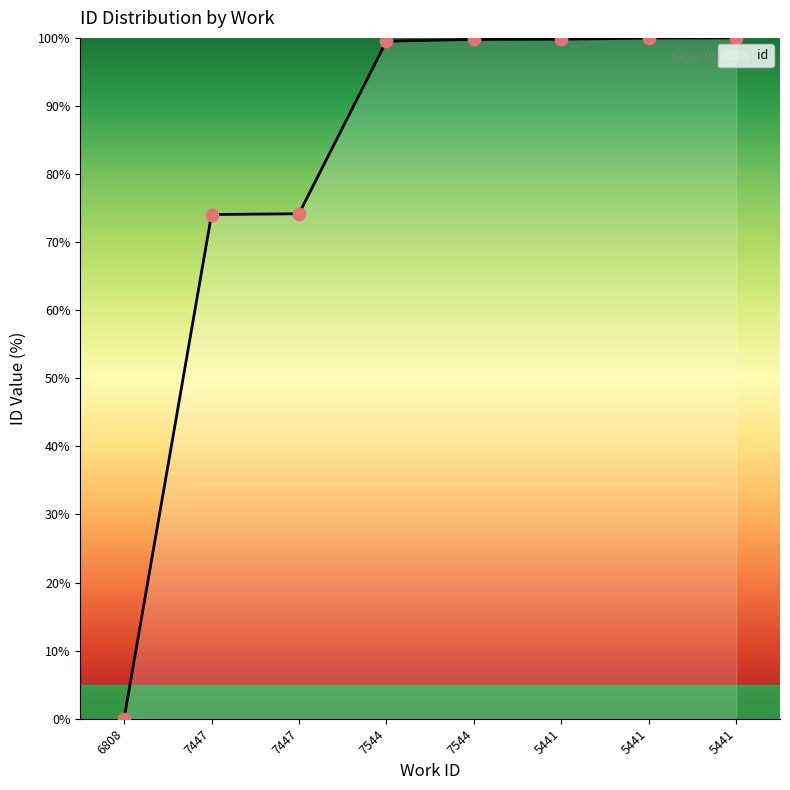

What is the change in value from 7447 to 7447?

+0.1